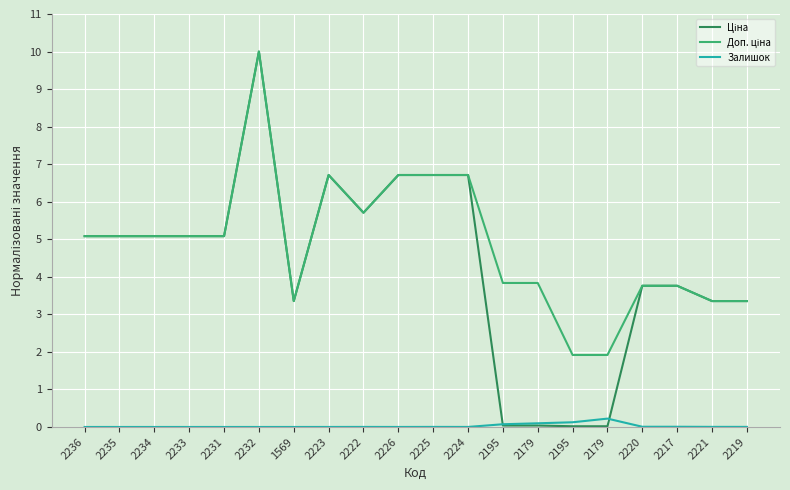

Is this an area chart (filled region under the line)?

No